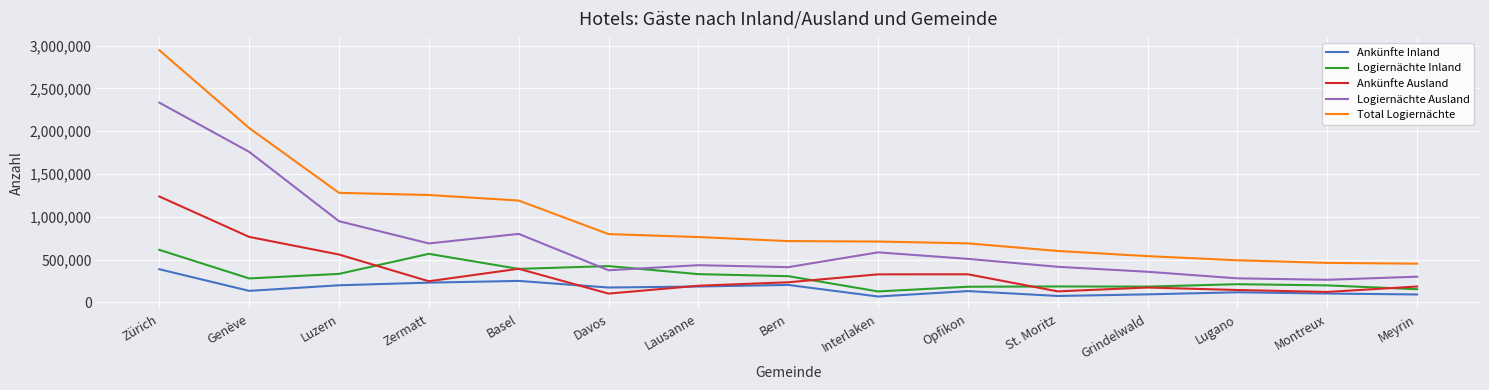

What value does the Logiernächte Inland series have at Bern, to the nearest 10?

305130